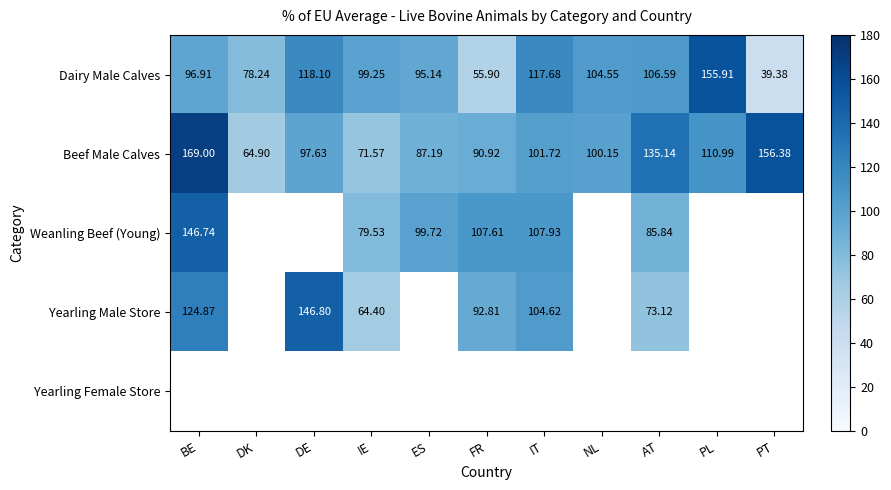

Which label corresponds to the smallest value in the chart?

PT